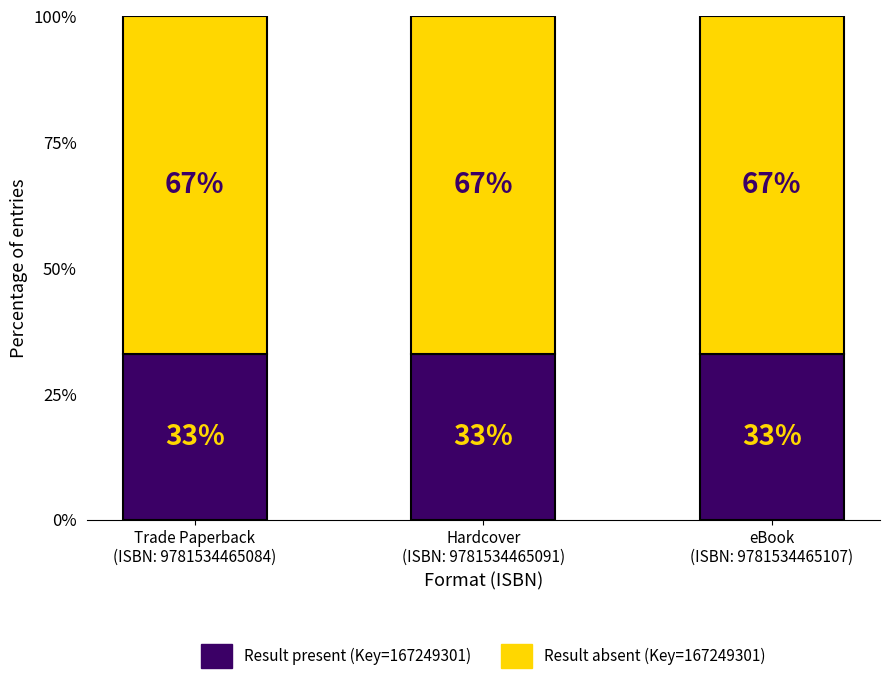

What is the total value across all series at Trade Paperback
(ISBN: 9781534465084)?

100